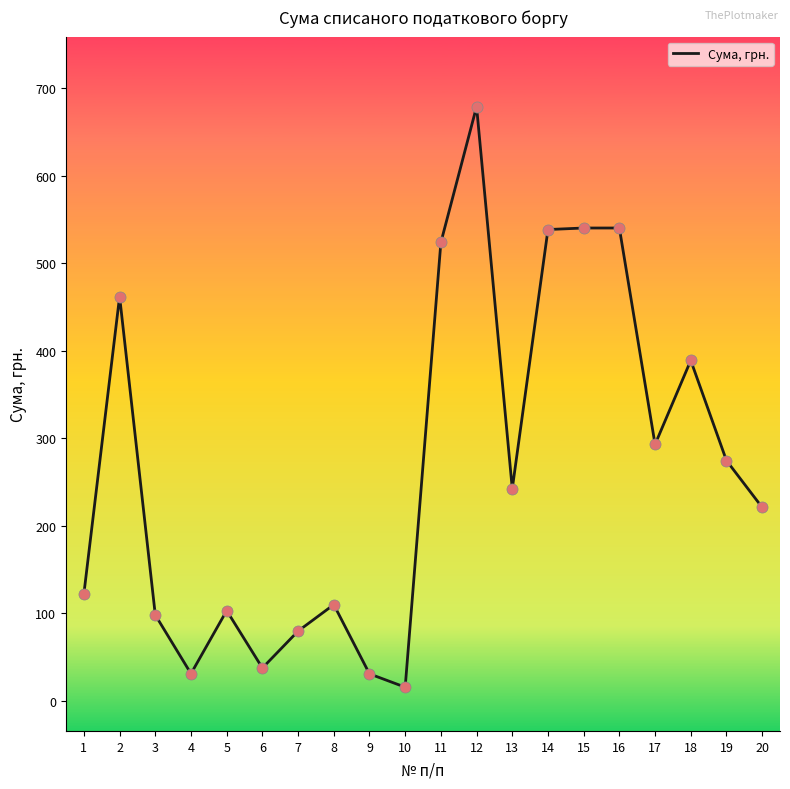

Between 1 and 10, which is larger?

1